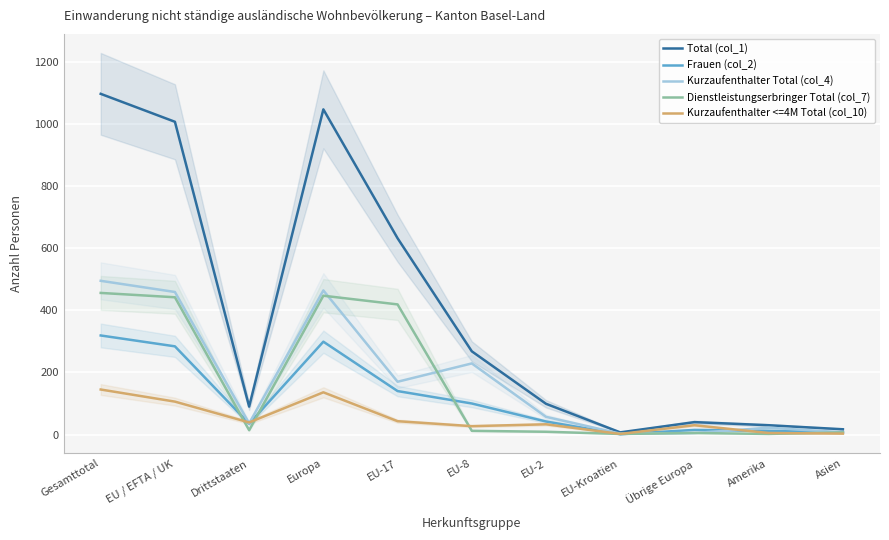

At which category does Dienstleistungserbringer Total (col_7) reach its first local peak?

Europa